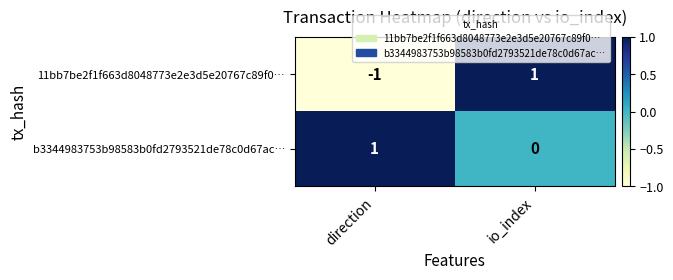

Count the number of data series in this chart.

2